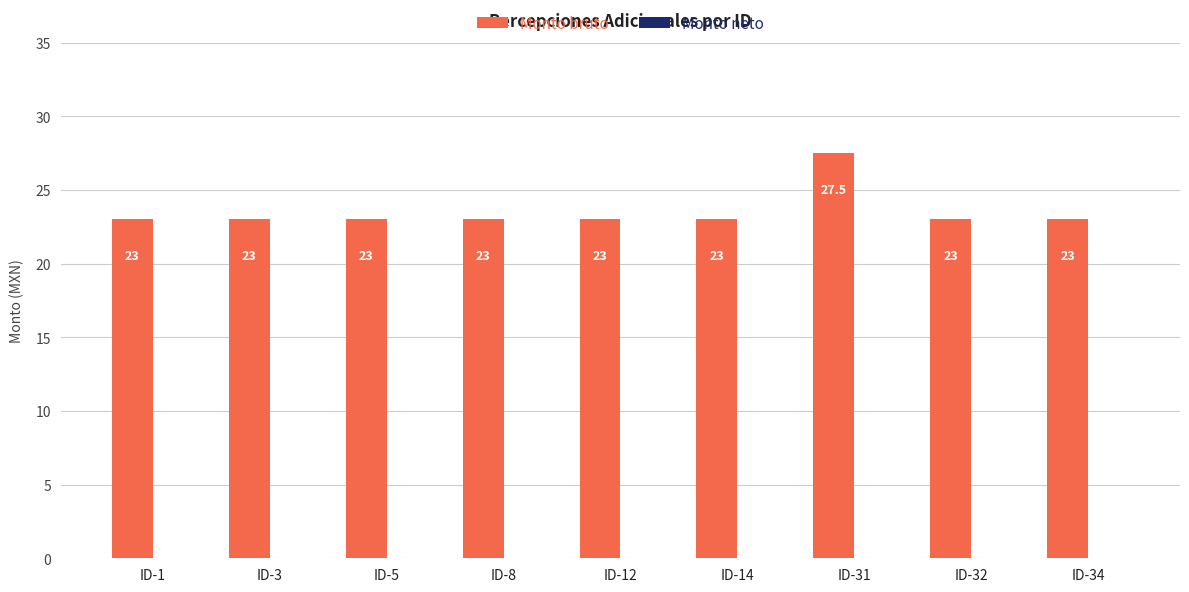

Reading left to right, transcribe all the data shown in this chart.

ID-1=23.0	ID-3=23.0	ID-5=23.0	ID-8=23.0	ID-12=23.0	ID-14=23.0	ID-31=27.5	ID-32=23.0	ID-34=23.0